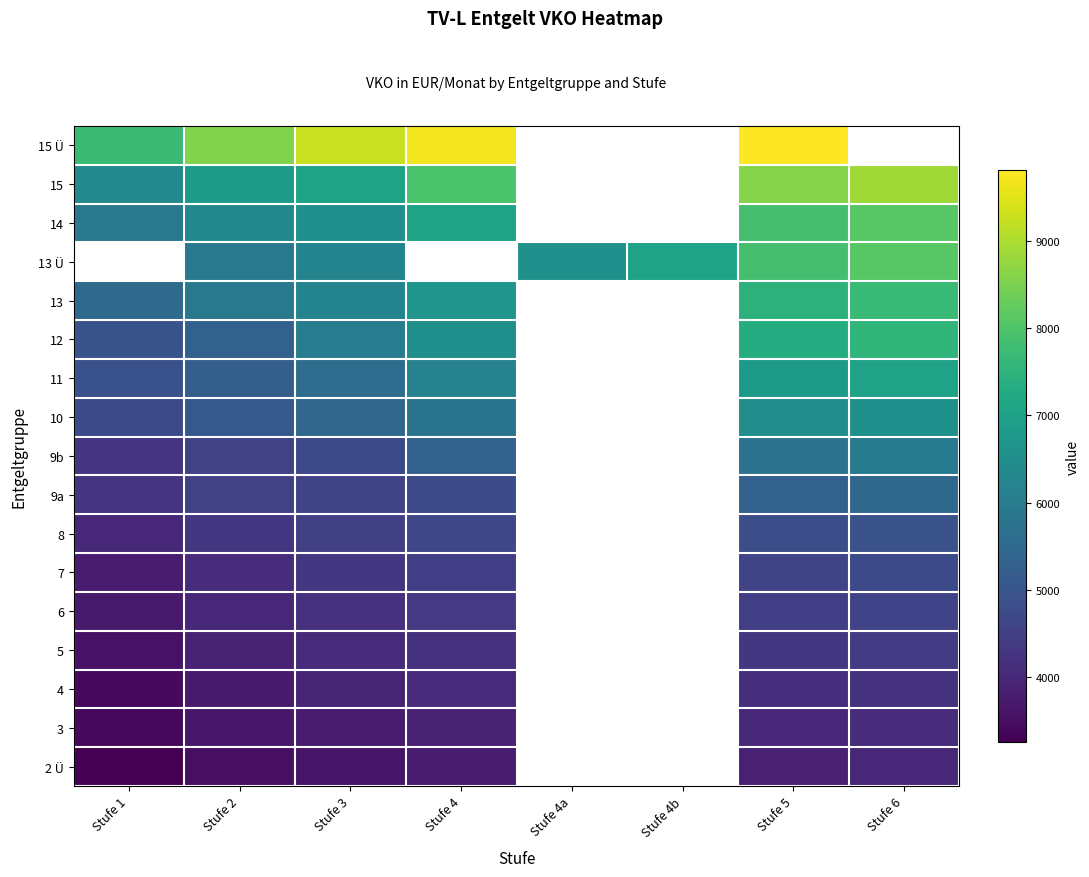

Which has a higher value, Stufe 4 or Stufe 6?

Stufe 6